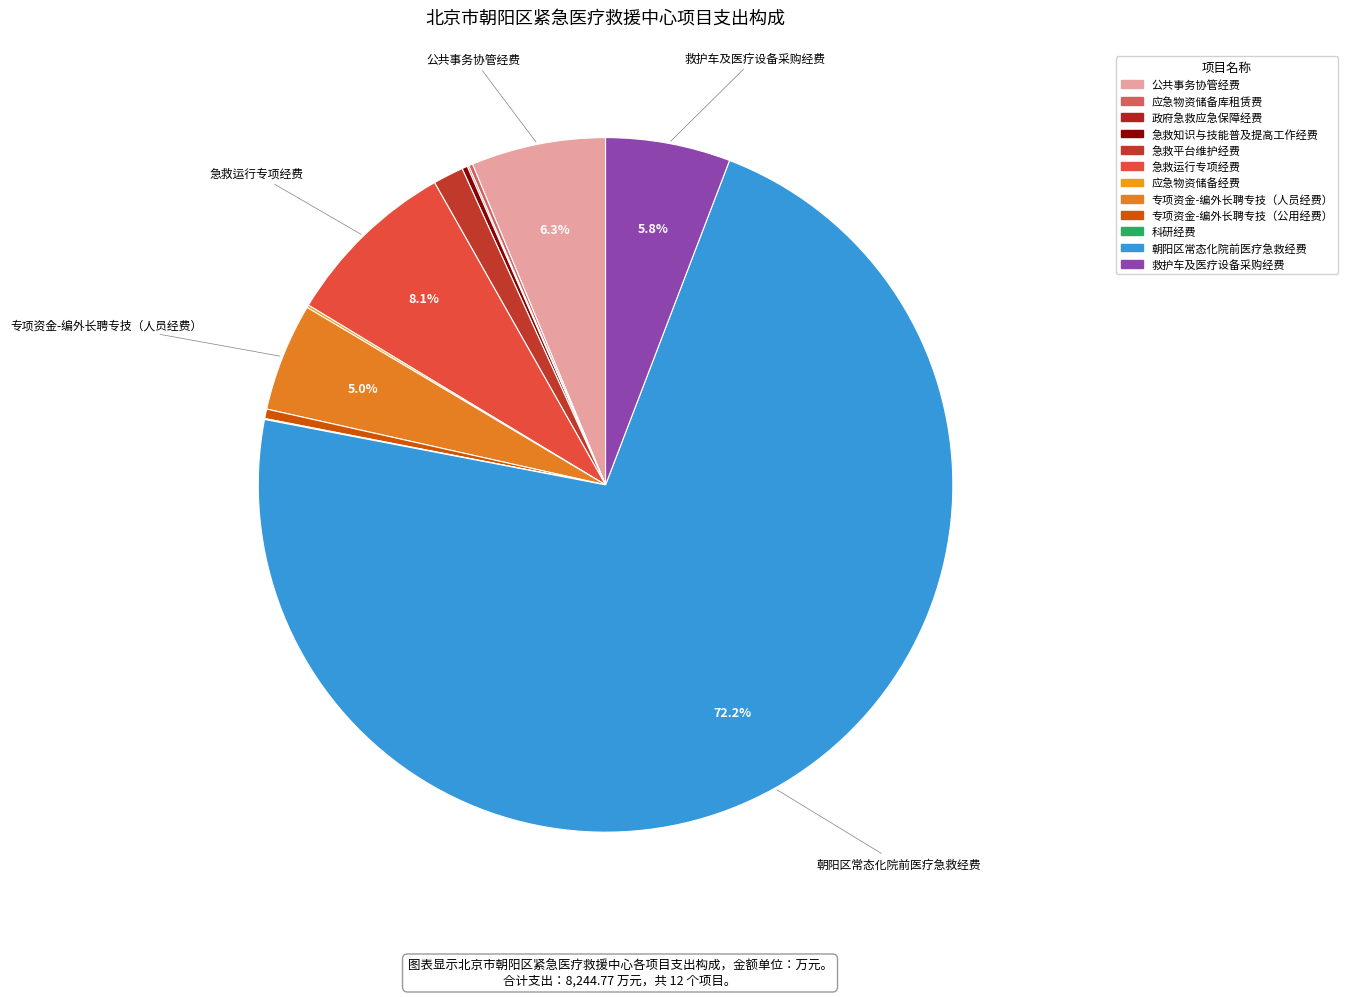

Which slice is the largest?

朝阳区常态化院前医疗急救经费